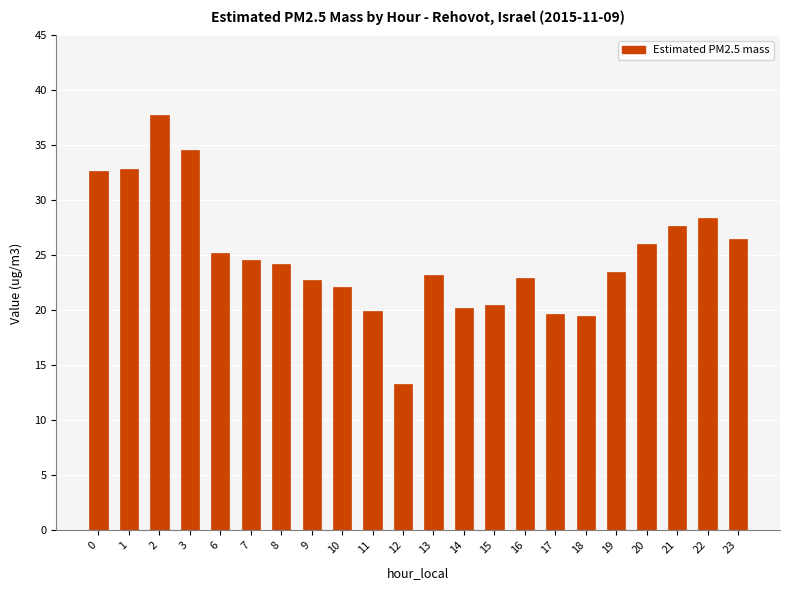

The chart shows a value of 9.2 at 12. True or false?

False